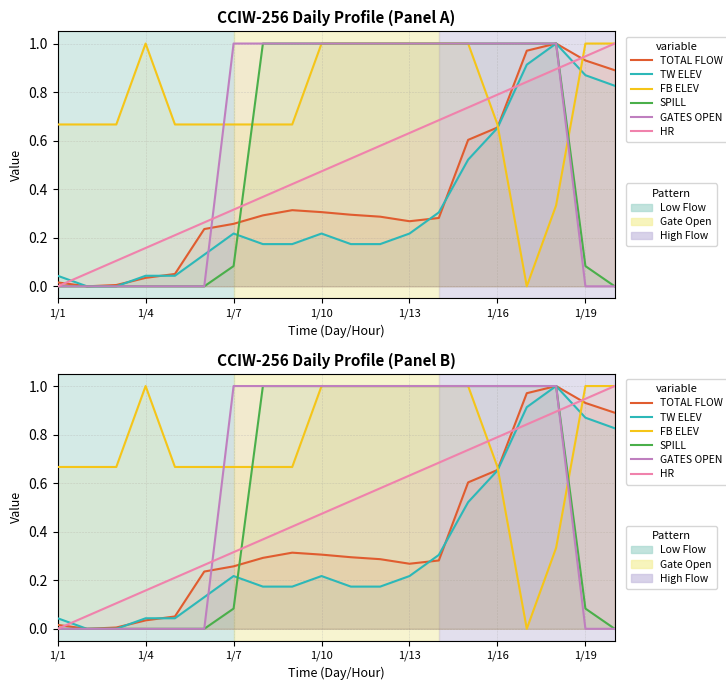

Which series has the largest range (max minus min)?

TOTAL FLOW